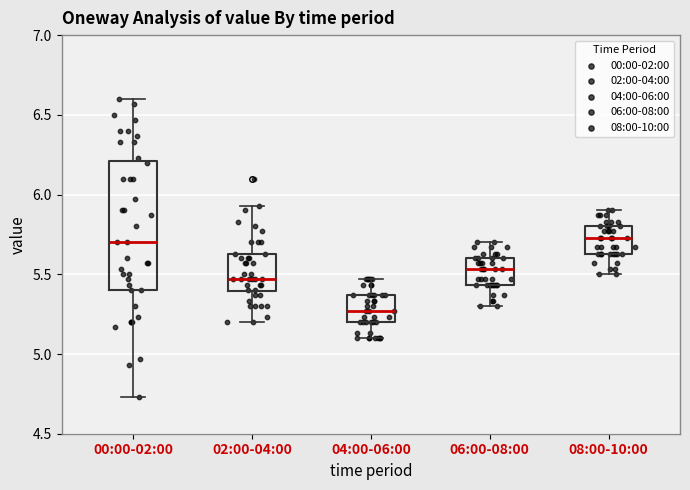

Comparing the boxes themselves (not the whiskers), which one is the tallest?

00:00-02:00